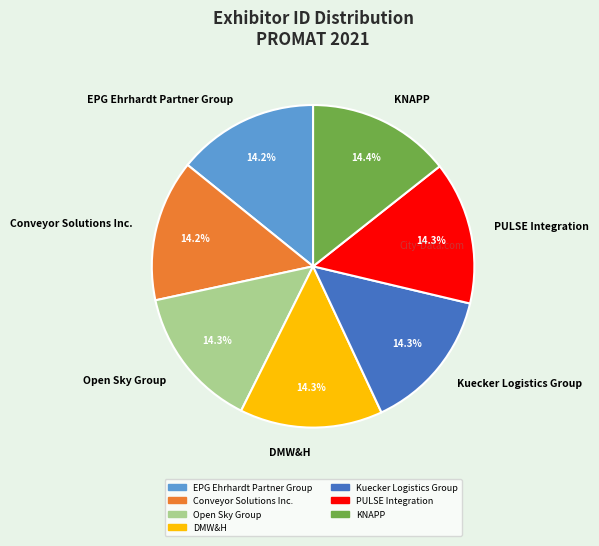

To the nearest percent, what portion does Conveyor Solutions Inc. represent?

14%